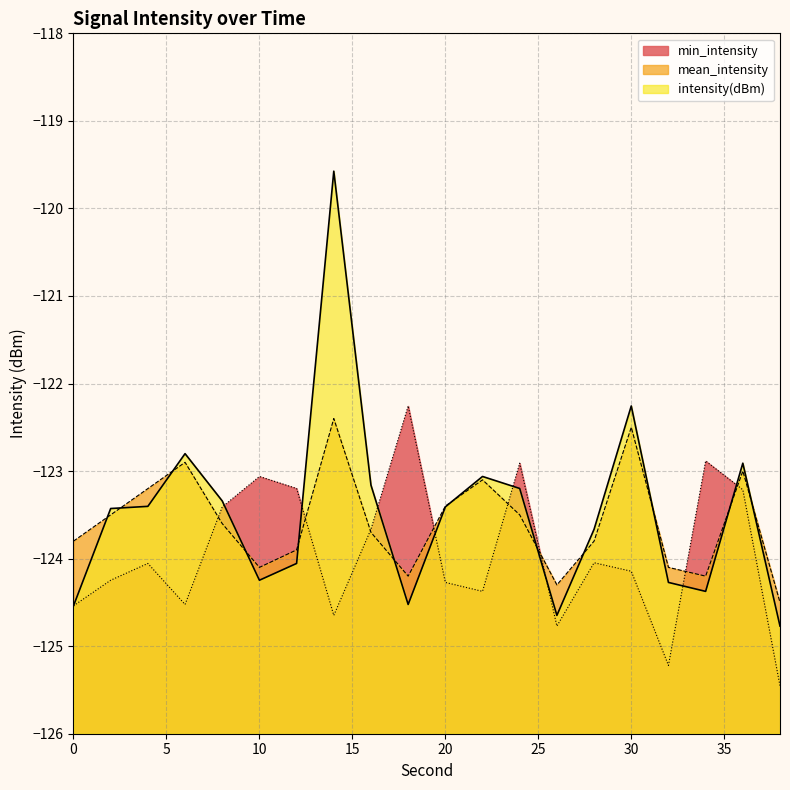

What is the lowest value of the mean_intensity series?

-124.5